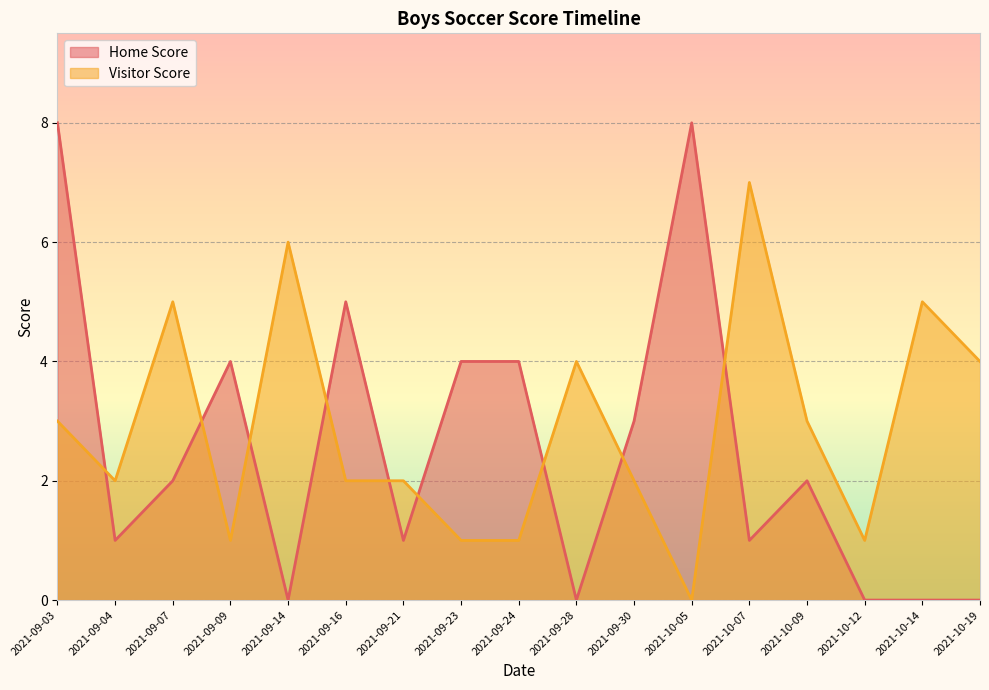

What position from the left is 2021-10-09?

14